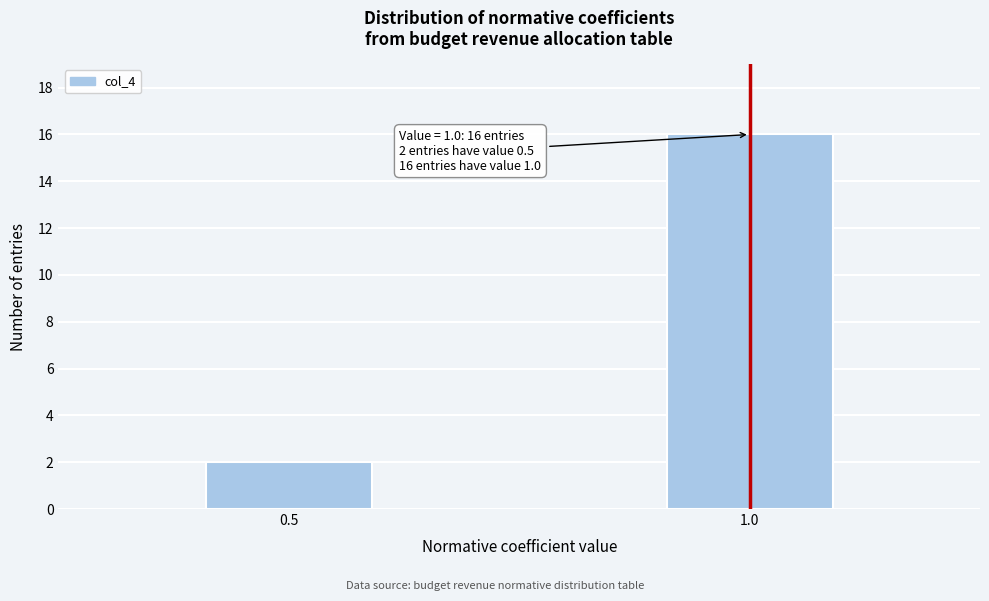

Reading right to left, extract all data points from this chart.

1.0=16	0.5=2